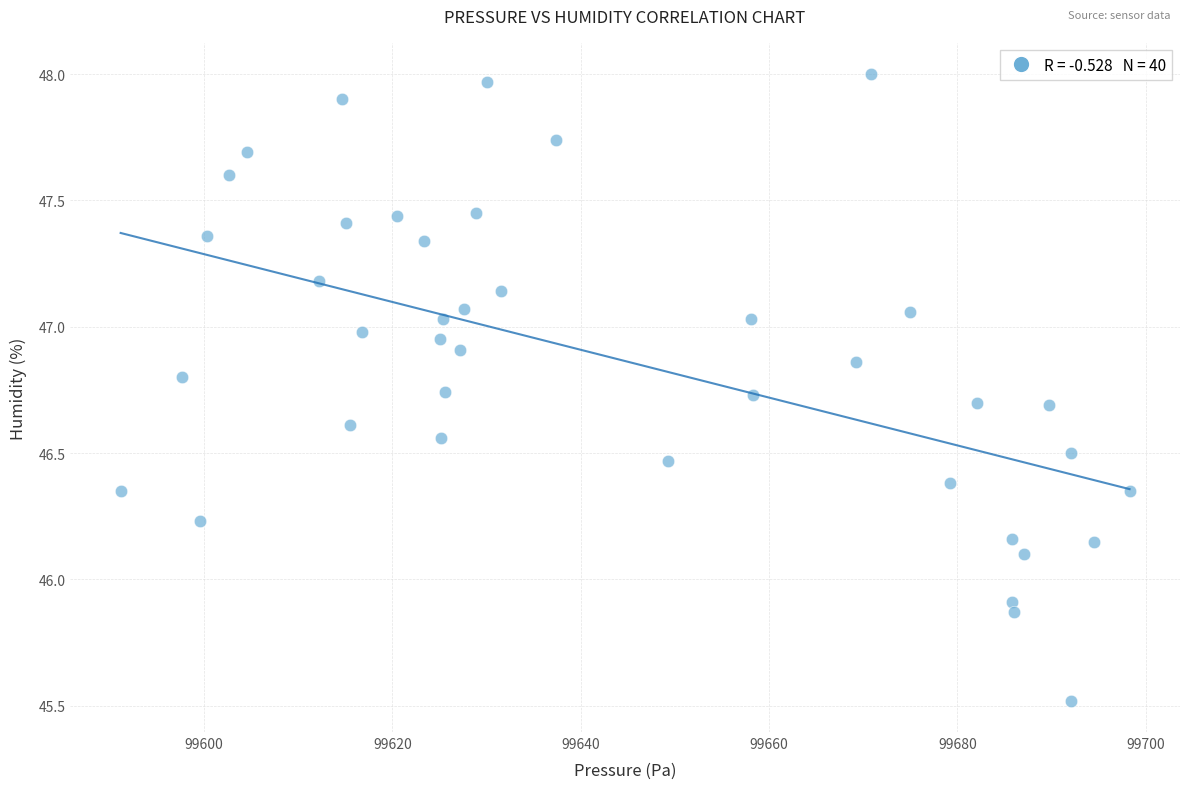

What is the range of Y values (max minus min)?

2.5